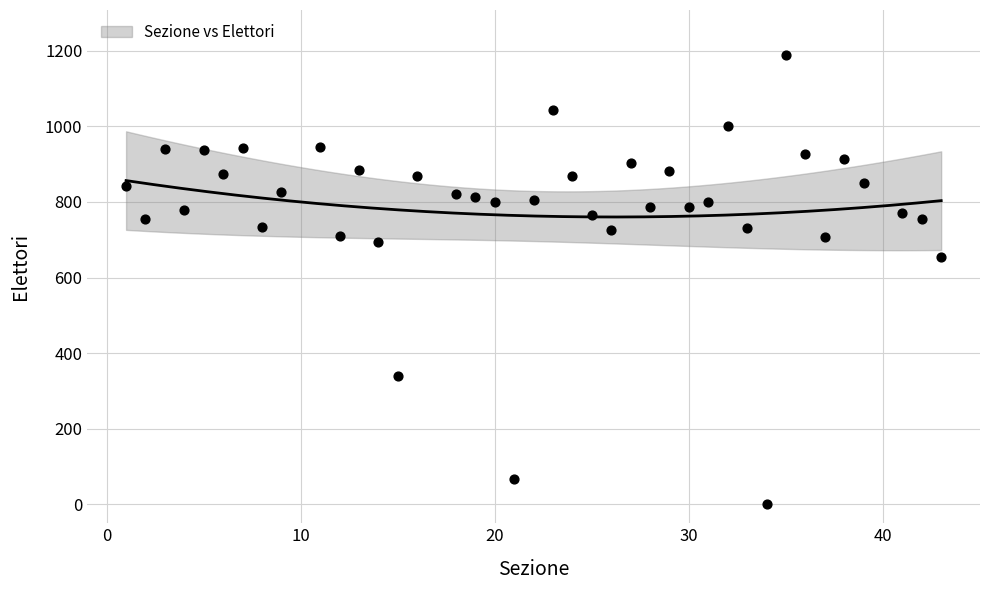

What is the range of X values (max minus min)?

42